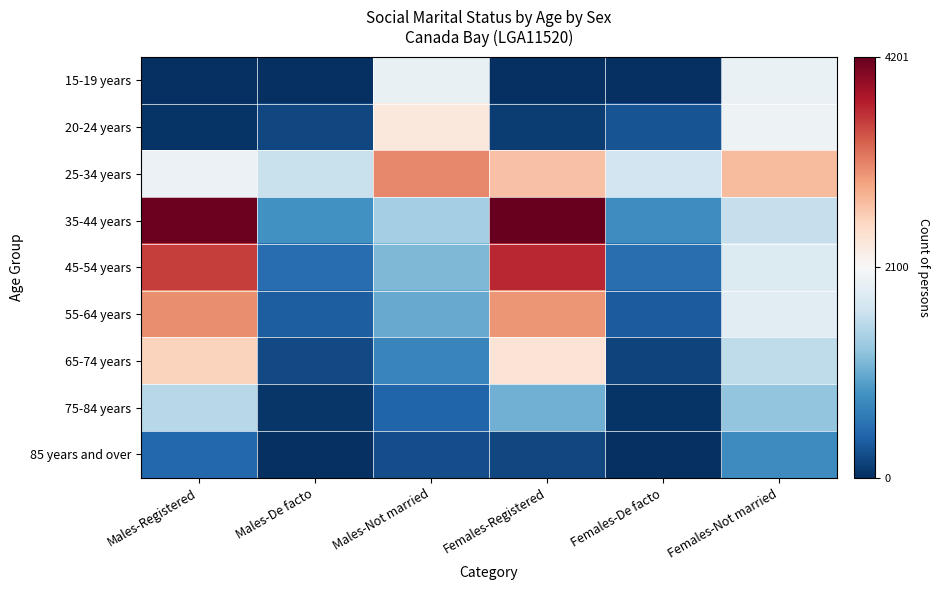

At how many categories does at least one series exceed 1404?

6